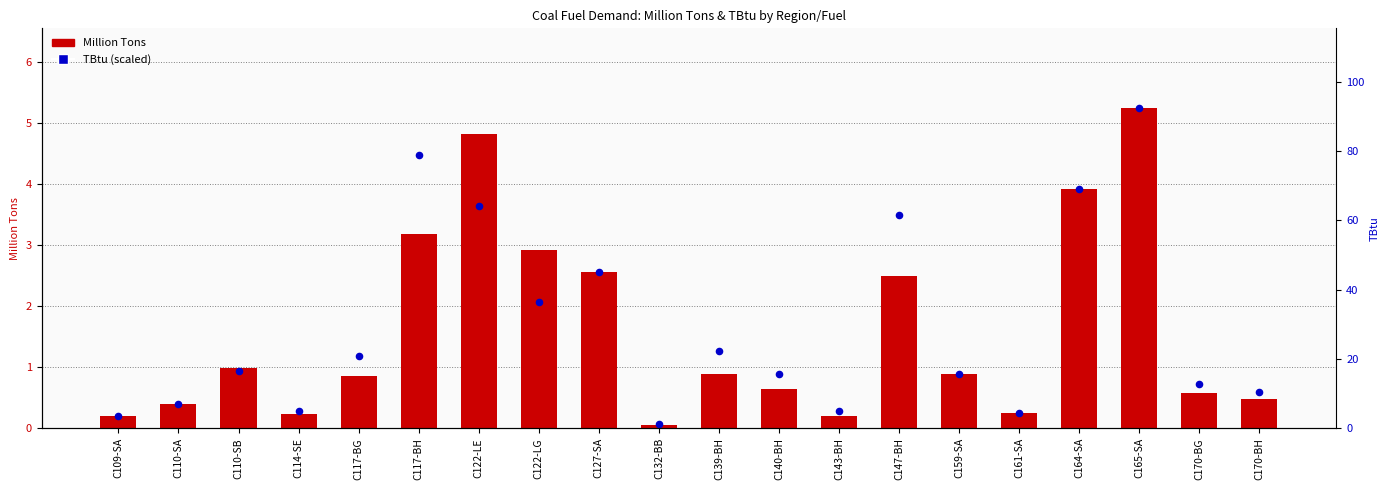

At which category is the sum across all series the highest?

C165-SA